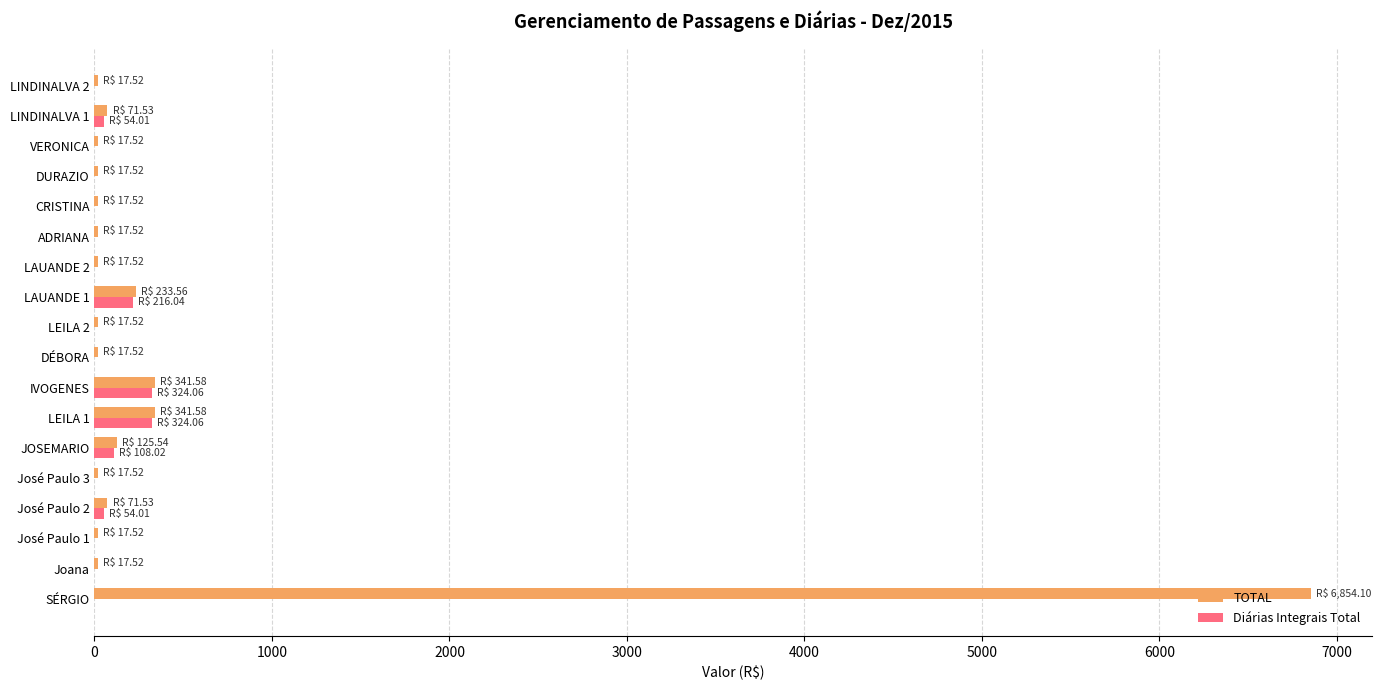

How many data points in Diárias Integrais Total are above 0?

6